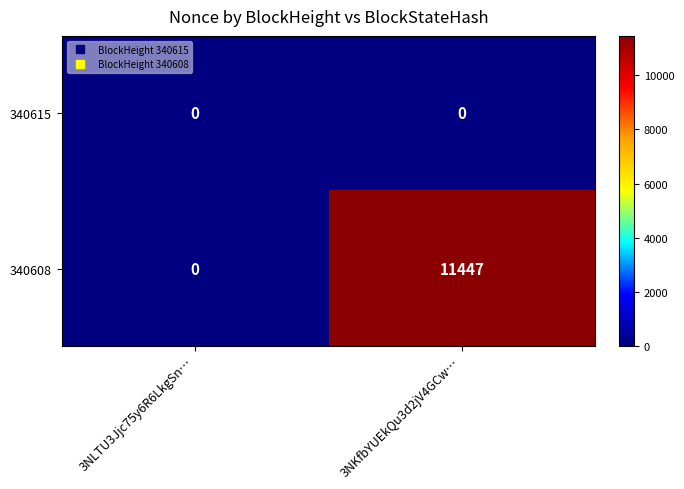

List the series in order of their overall mean, highest first.

340608, 340615